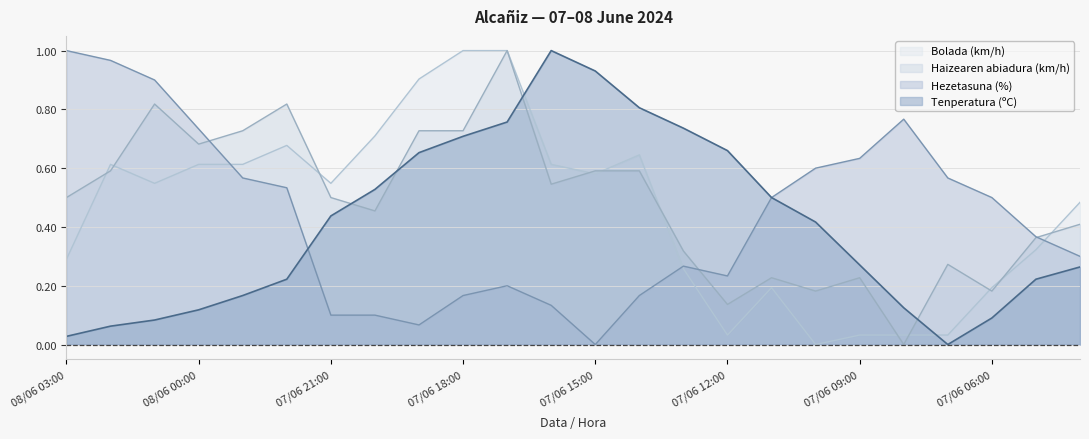

Between 07/06 22:00 and 07/06 07:00, which is larger?

07/06 22:00